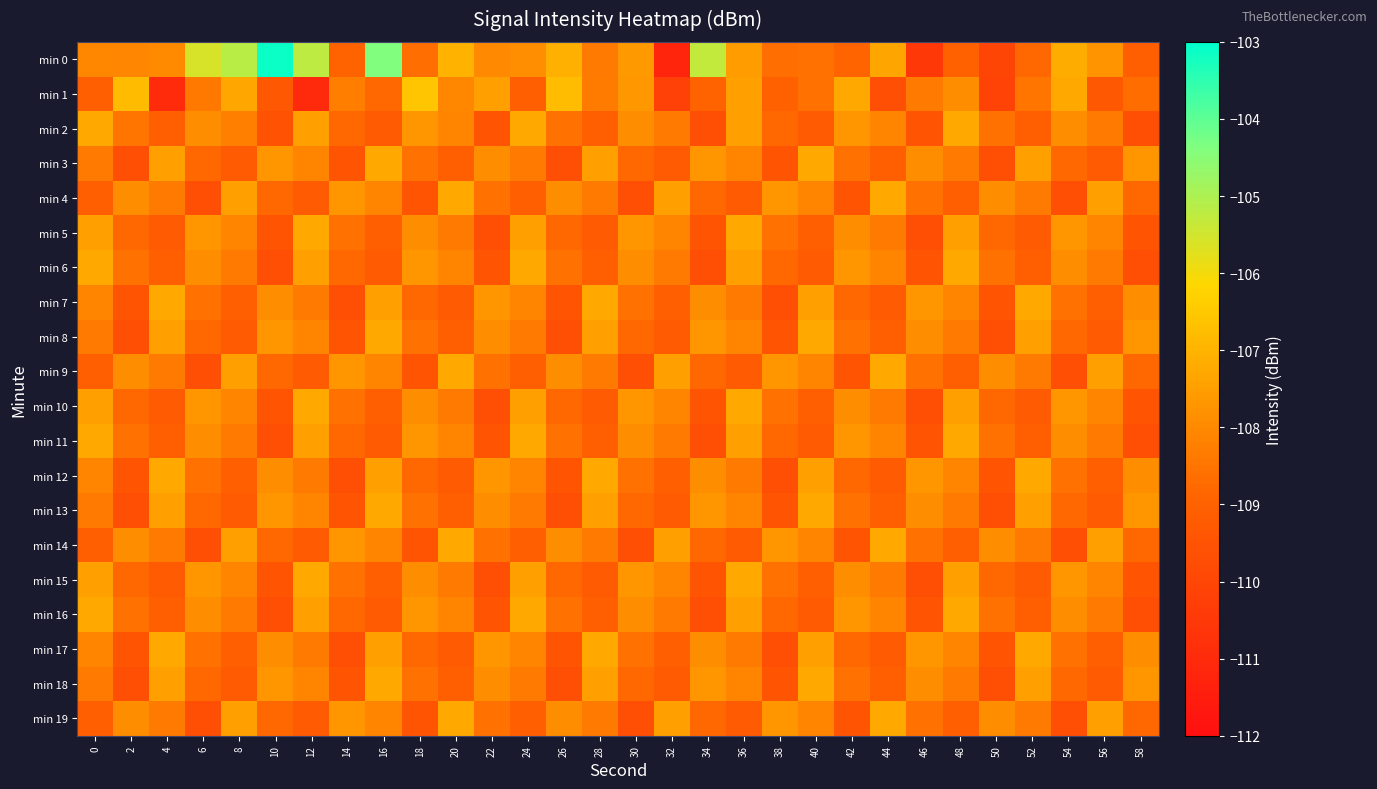

Rank the series by their maximum value, from lowest to highest.

min 2, min 3, min 4, min 5, min 6, min 7, min 8, min 9, min 10, min 11, min 12, min 13, min 14, min 15, min 16, min 17, min 18, min 19, min 1, min 0